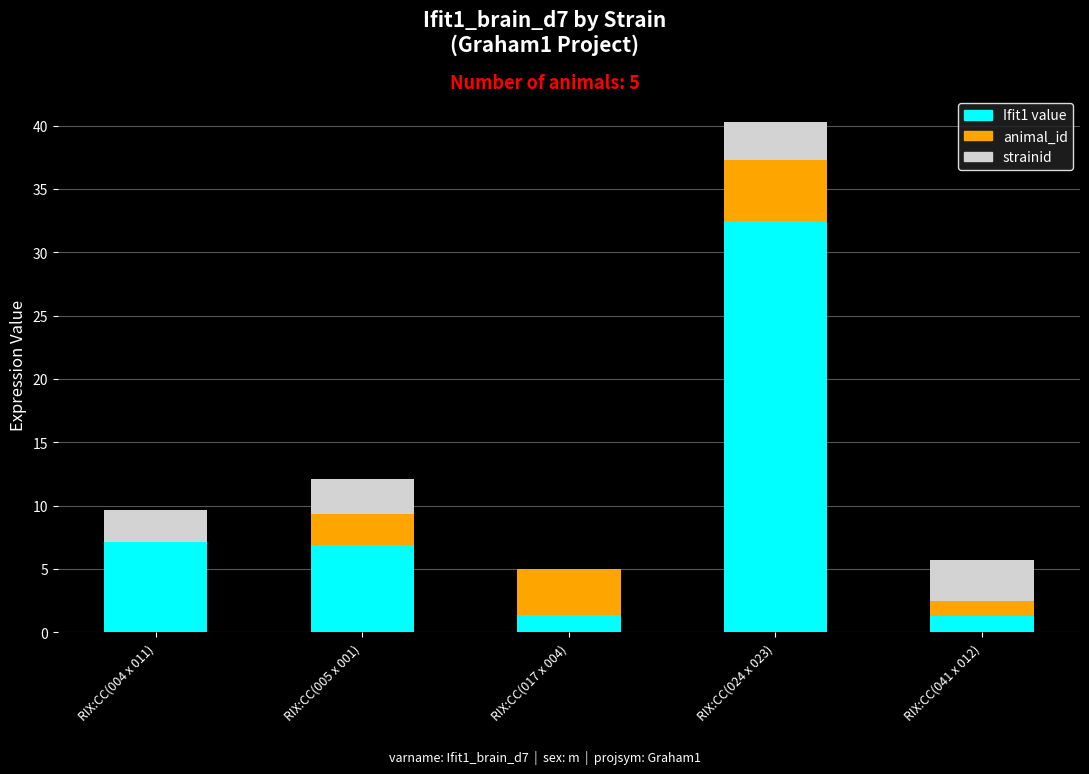

How many categories are shown in the chart?

5